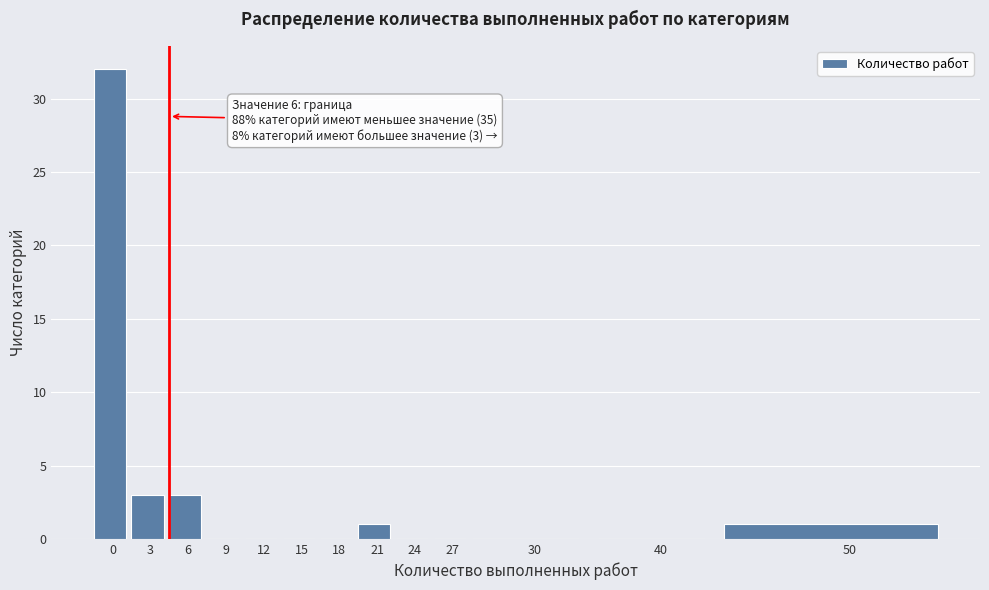

Reading right to left, what are all the values shown in this chart?

50=1	40=0	30=0	27=0	24=0	21=1	18=0	15=0	12=0	9=0	6=3	3=3	0=32